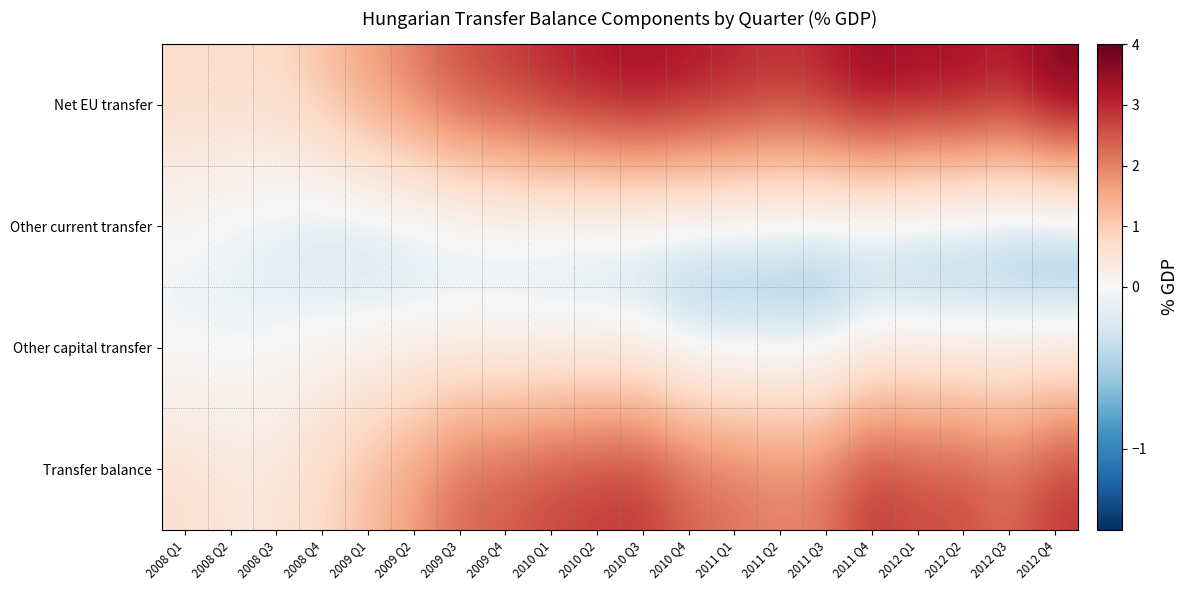

List the series in order of their overall mean, lowest first.

Other current transfer, Other capital transfer, Transfer balance, Net EU transfer